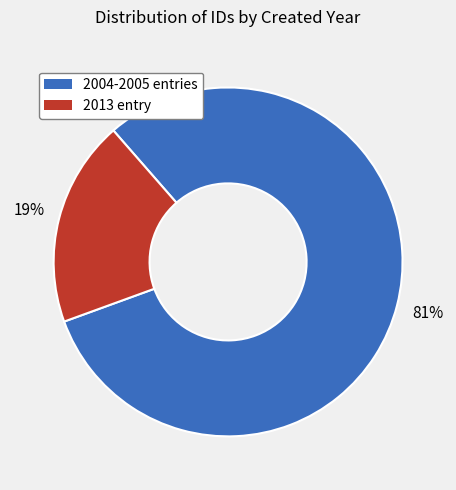

To the nearest percent, what is the difference between the largest and smallest slice percentages?

62%